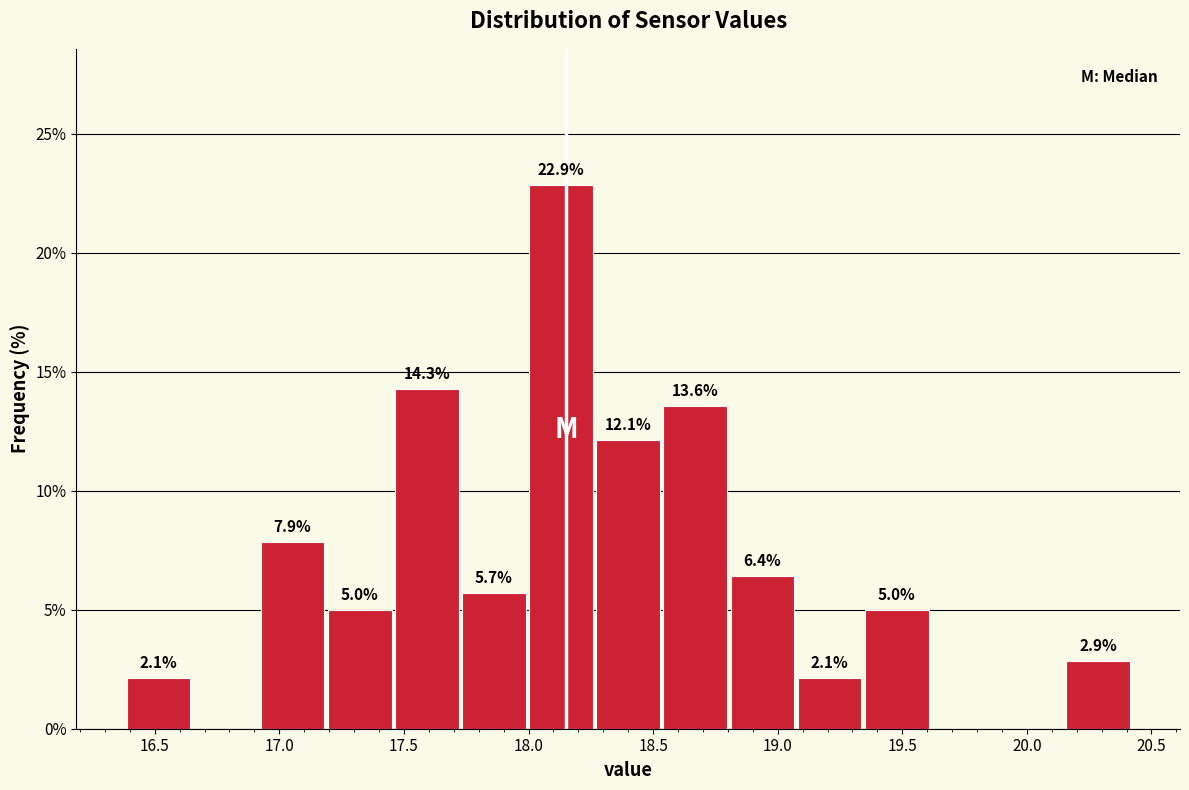

Which range on the x-axis has the tallest bar?

18.00 to 18.25